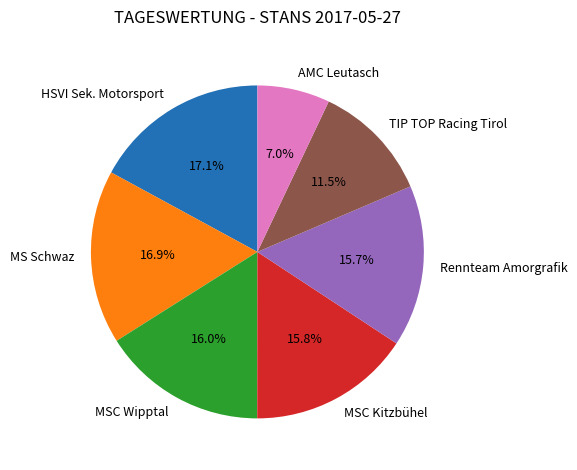

Between AMC Leutasch and MSC Kitzbühel, which is larger?

MSC Kitzbühel